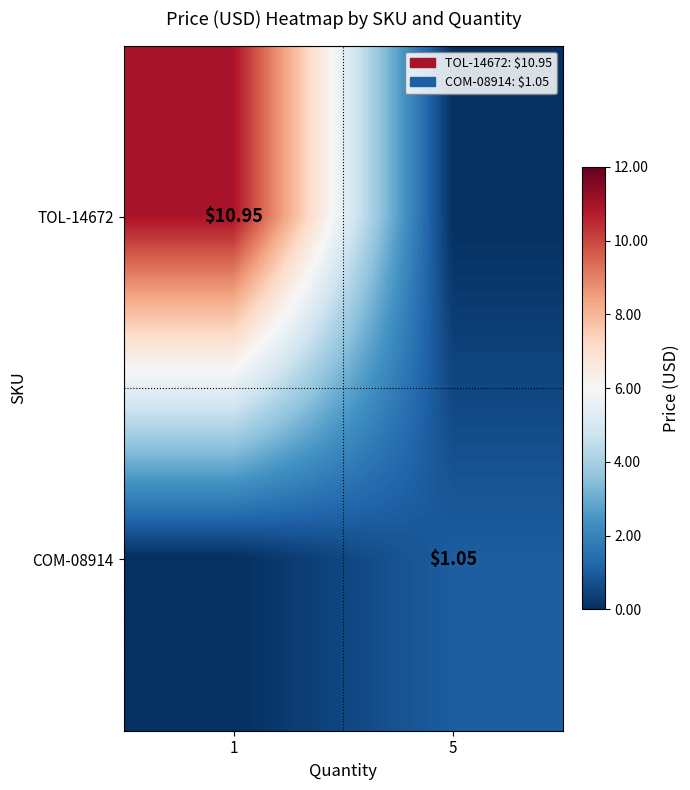

What is the sum of the TOL-14672 values at 1 and 5?

10.9